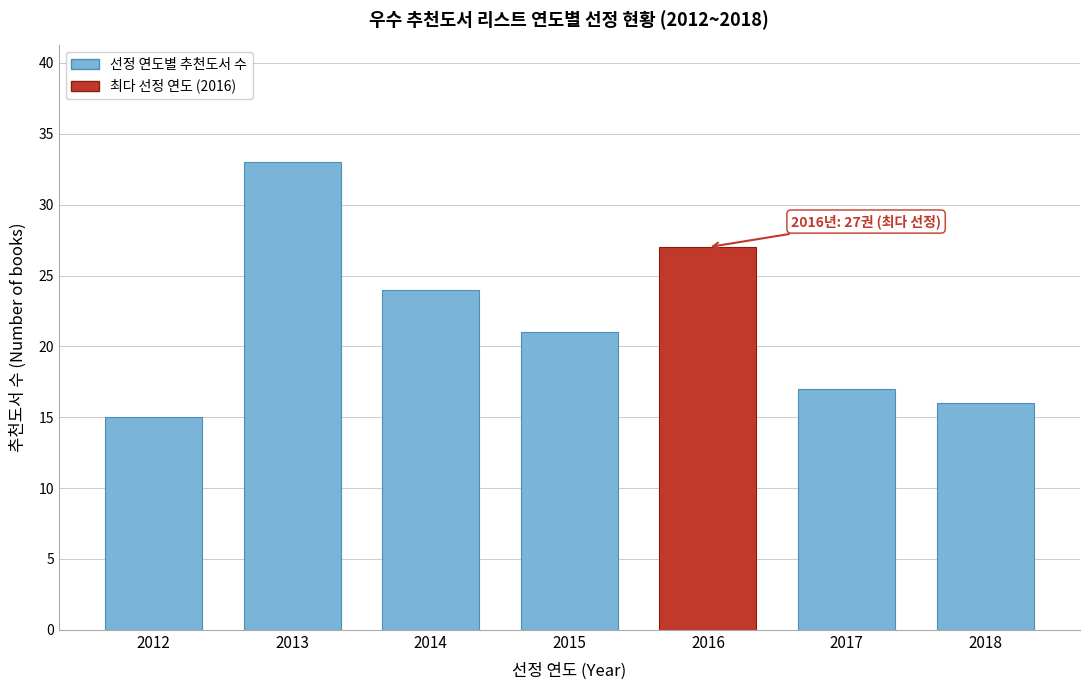

Reading left to right, list all the values displayed in this chart.

15	33	24	21	27	17	16